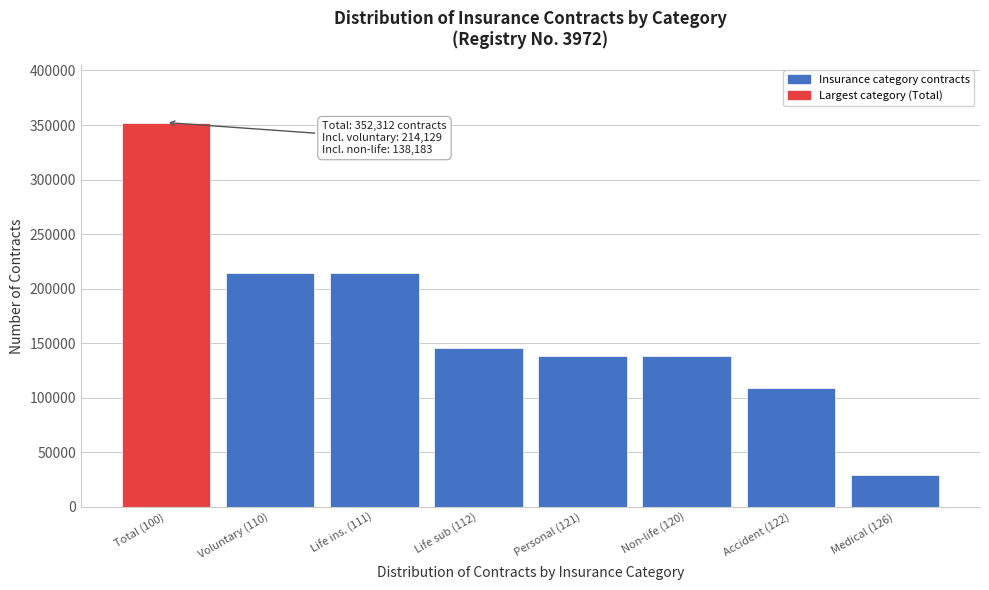

Reading left to right, transcribe all the data shown in this chart.

352312	214129	214129	145258	138183	138183	108932	29251